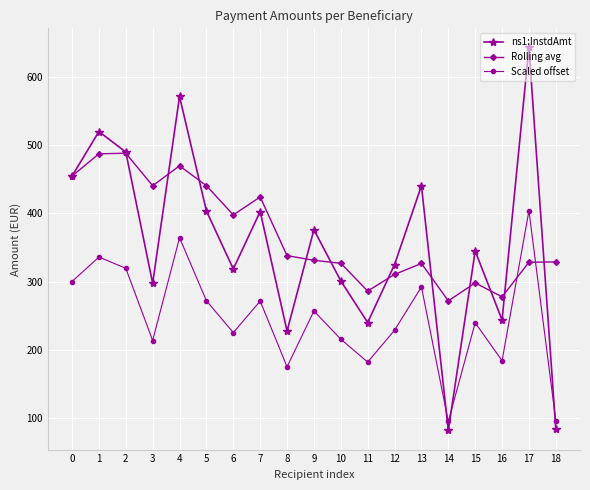

Which series changed the most between 4 and 13?

Rolling avg